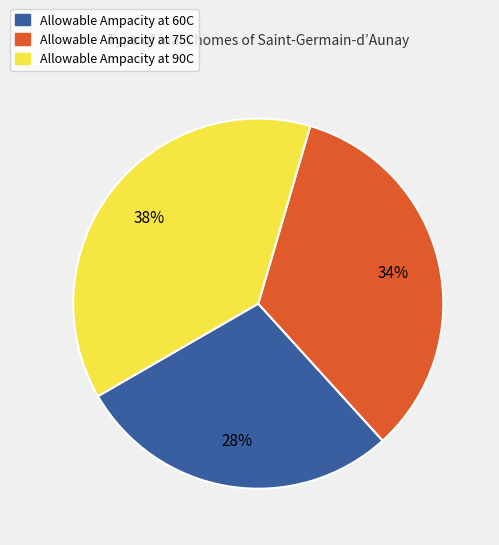

Does any single category account for the majority?

No